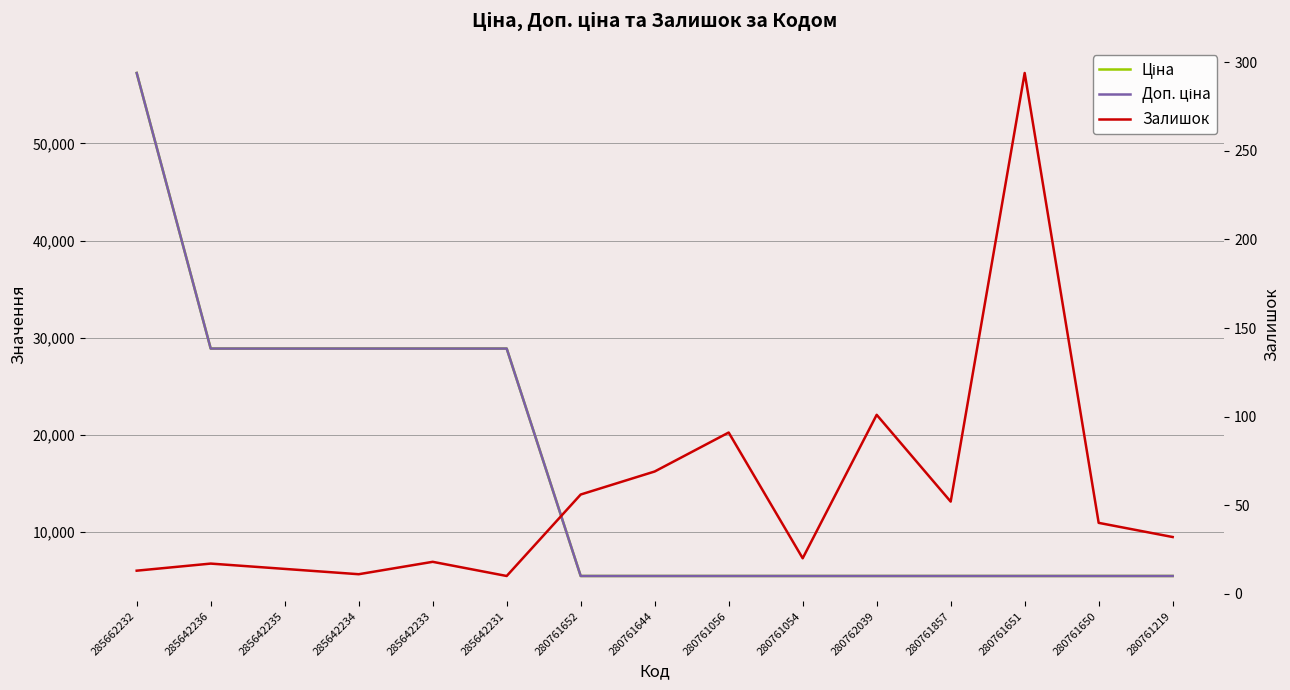

True or false: Залишок and Ціна intersect in this chart.

False